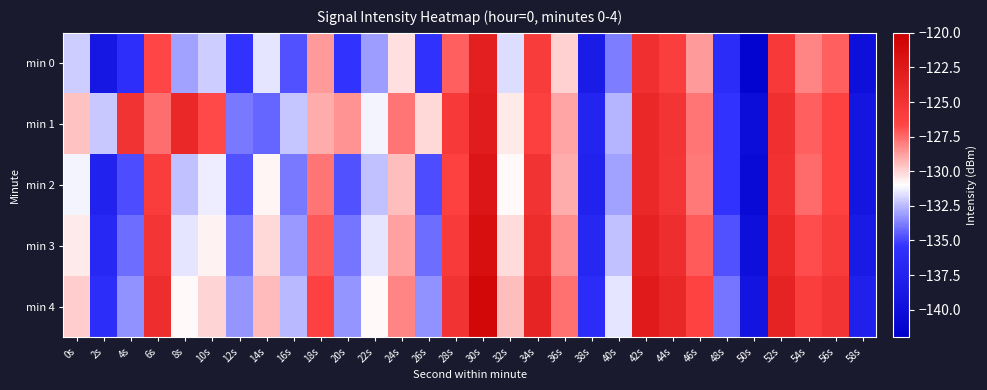

Reading left to right, list all the values displayed in this chart.

min 0: 0s=-132.1	2s=-139.0	4s=-135.9	6s=-126.6	8s=-133.0	10s=-132.1	12s=-135.5	14s=-131.6	16s=-134.7	18s=-128.7	20s=-135.5	22s=-133.1	24s=-130.3	26s=-135.6	28s=-127.2	30s=-123.1	32s=-131.7	34s=-125.8	36s=-129.9	38s=-138.5	40s=-133.8	42s=-124.8	44s=-126.0	46s=-128.7	48s=-136.2	50s=-141.5	52s=-125.6	54s=-128.1	56s=-127.2	58s=-140.0
min 1: 0s=-129.6	2s=-132.2	4s=-125.0	6s=-127.6	8s=-123.9	10s=-126.8	12s=-133.9	14s=-134.3	16s=-132.2	18s=-129.1	20s=-128.5	22s=-131.2	24s=-127.8	26s=-130.1	28s=-125.6	30s=-122.8	32s=-130.5	34s=-126.3	36s=-128.9	38s=-137.2	40s=-132.6	42s=-123.9	44s=-125.1	46s=-127.8	48s=-135.4	50s=-140.2	52s=-124.8	54s=-127.3	56s=-126.5	58s=-139.1
min 2: 0s=-131.2	2s=-137.5	4s=-134.8	6s=-125.9	8s=-132.3	10s=-131.4	12s=-134.7	14s=-130.8	16s=-133.9	18s=-127.8	20s=-134.7	22s=-132.3	24s=-129.5	26s=-134.8	28s=-126.4	30s=-122.2	32s=-130.9	34s=-125.0	36s=-129.1	38s=-137.6	40s=-133.0	42s=-124.0	44s=-125.2	46s=-127.9	48s=-135.4	50s=-140.7	52s=-124.9	54s=-127.5	56s=-126.5	58s=-139.2
min 3: 0s=-130.5	2s=-136.8	4s=-134.1	6s=-125.2	8s=-131.6	10s=-130.7	12s=-134.0	14s=-130.1	16s=-133.2	18s=-127.1	20s=-134.0	22s=-131.6	24s=-128.8	26s=-134.1	28s=-125.7	30s=-121.5	32s=-130.2	34s=-124.3	36s=-128.4	38s=-136.9	40s=-132.3	42s=-123.3	44s=-124.5	46s=-127.2	48s=-134.7	50s=-140.0	52s=-124.2	54s=-126.8	56s=-125.8	58s=-138.5
min 4: 0s=-129.8	2s=-136.1	4s=-133.4	6s=-124.5	8s=-130.9	10s=-130.0	12s=-133.3	14s=-129.4	16s=-132.5	18s=-126.4	20s=-133.3	22s=-130.9	24s=-128.1	26s=-133.4	28s=-125.0	30s=-120.8	32s=-129.5	34s=-123.6	36s=-127.7	38s=-136.2	40s=-131.6	42s=-122.6	44s=-123.8	46s=-126.5	48s=-134.0	50s=-139.3	52s=-123.5	54s=-126.1	56s=-125.1	58s=-137.8